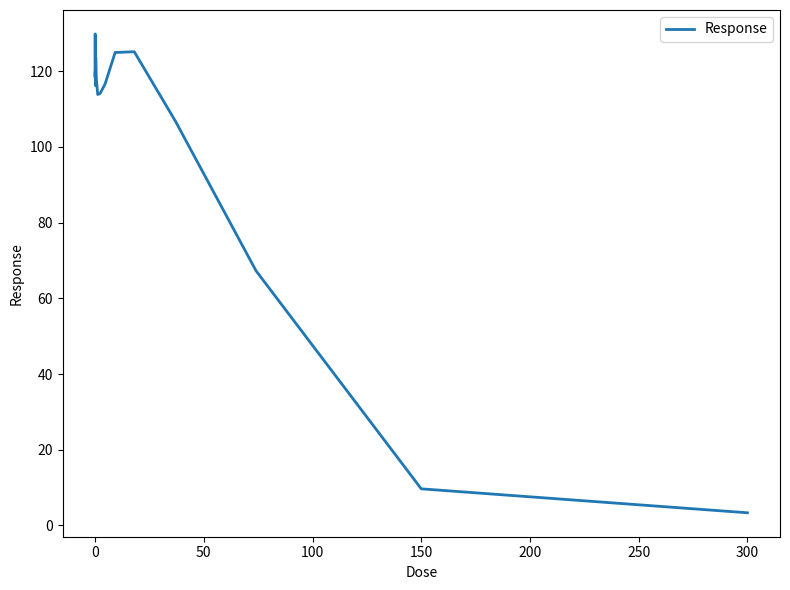

What is the difference between the maximum and minimum values?

126.4